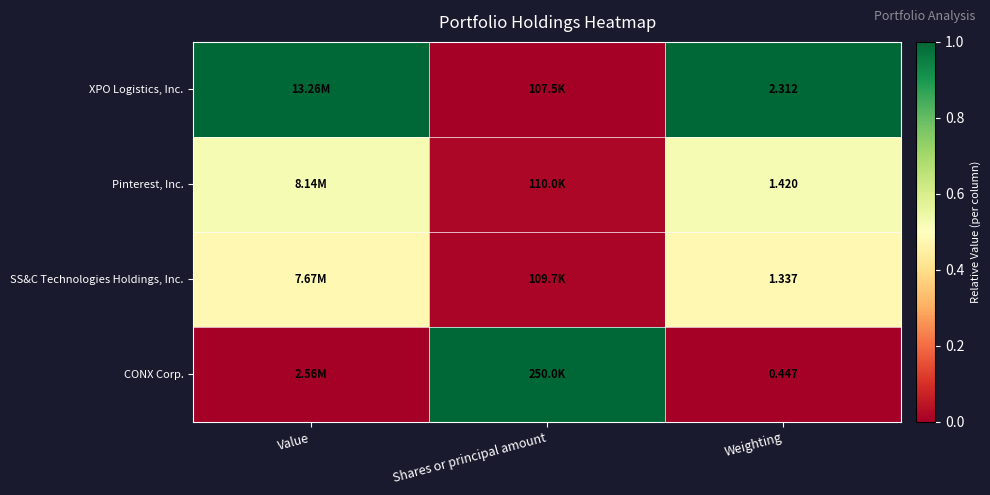

Rank the series at Weighting from highest to lowest value.

XPO Logistics, Inc., Pinterest, Inc., SS&C Technologies Holdings, Inc., CONX Corp.